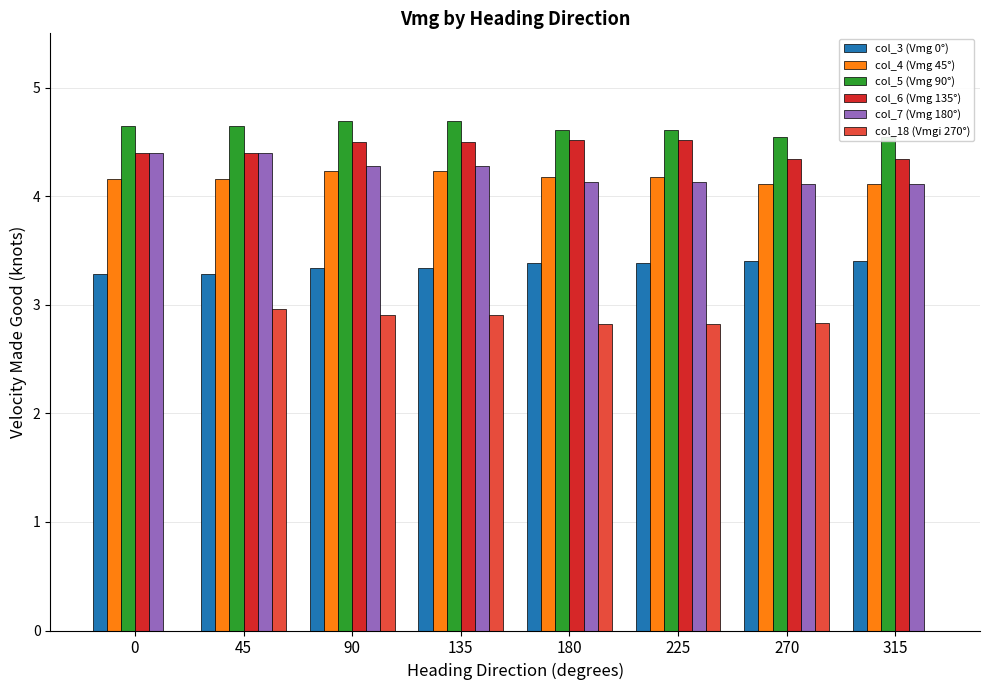

Between 180 and 315, which is larger?

315